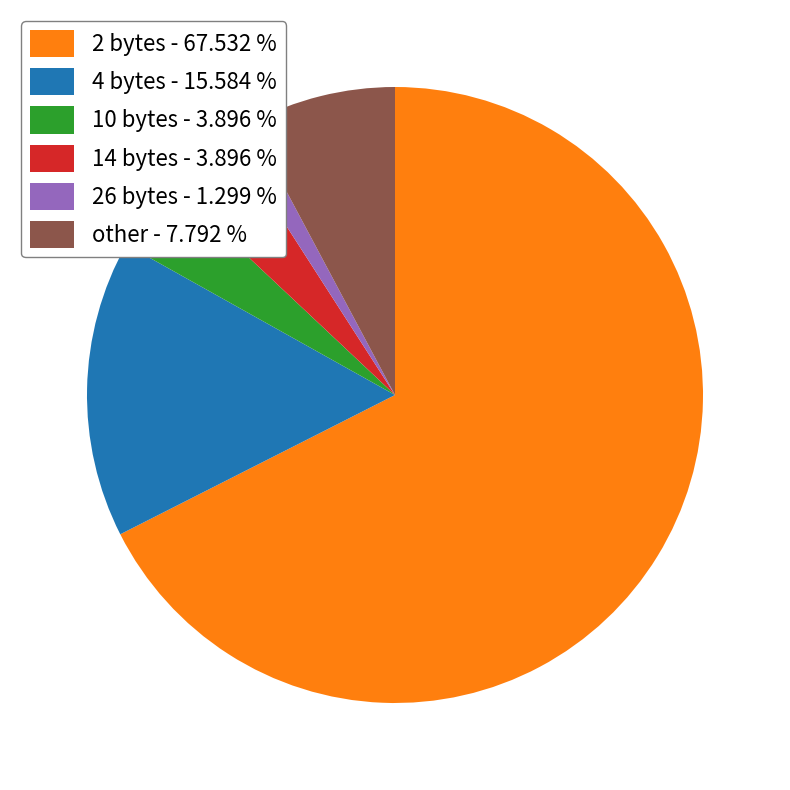

Which slice represents more than half of the pie?

2 bytes